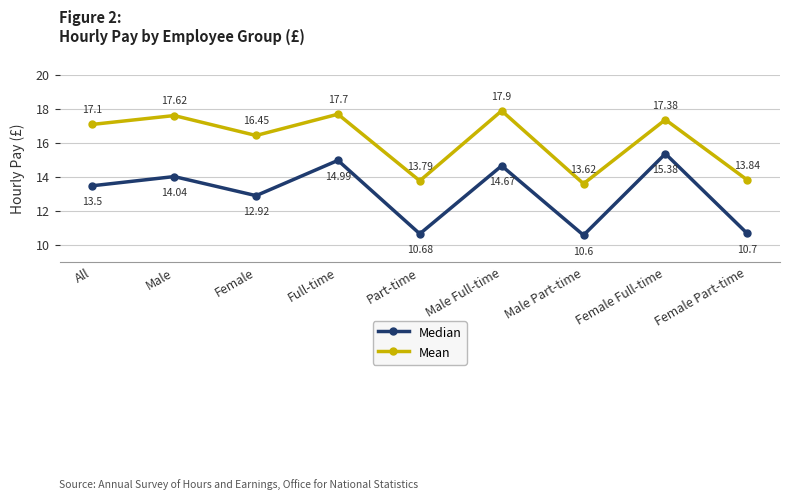

Between Male Full-time and Female Part-time, which series saw the biggest shift?

Mean